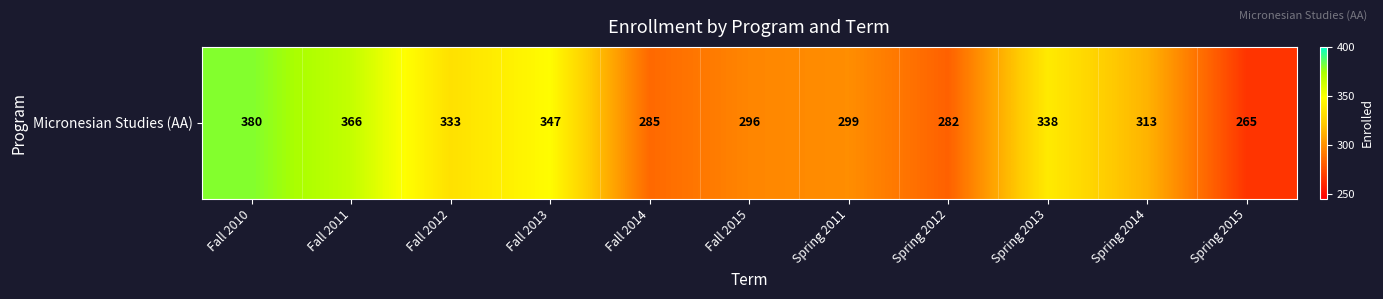

List the labels in order of value, smallest first.

Spring 2015, Spring 2012, Fall 2014, Fall 2015, Spring 2011, Spring 2014, Fall 2012, Spring 2013, Fall 2013, Fall 2011, Fall 2010